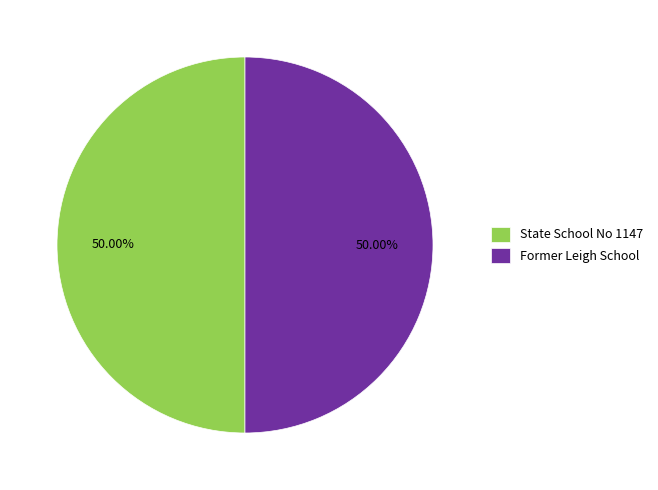

How much of the chart is everything except State School No 1147?

50.0%